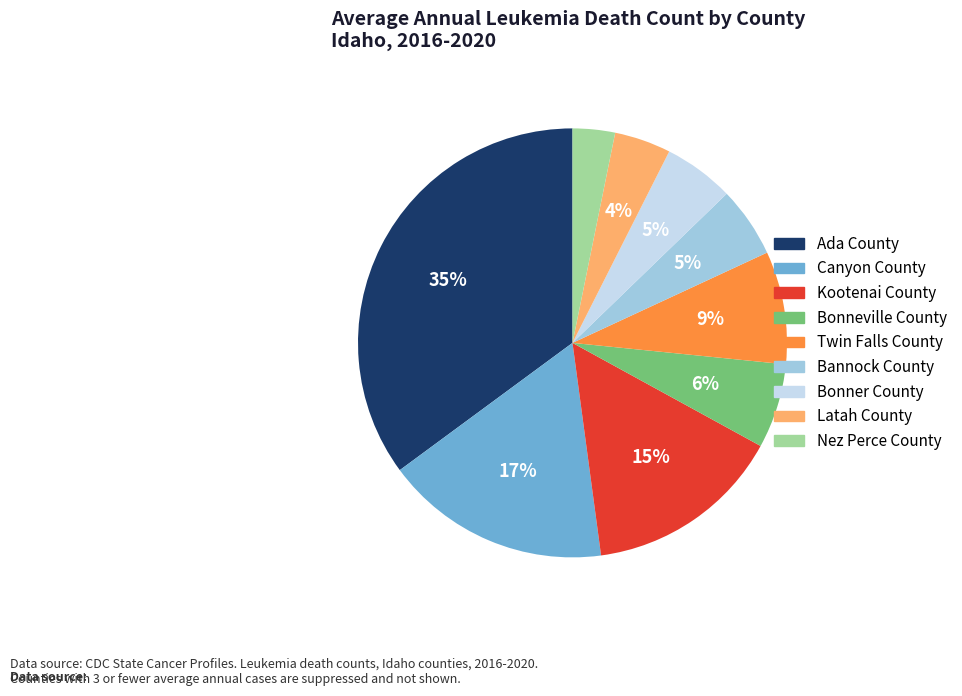

Which has a higher value, Nez Perce County or Canyon County?

Canyon County